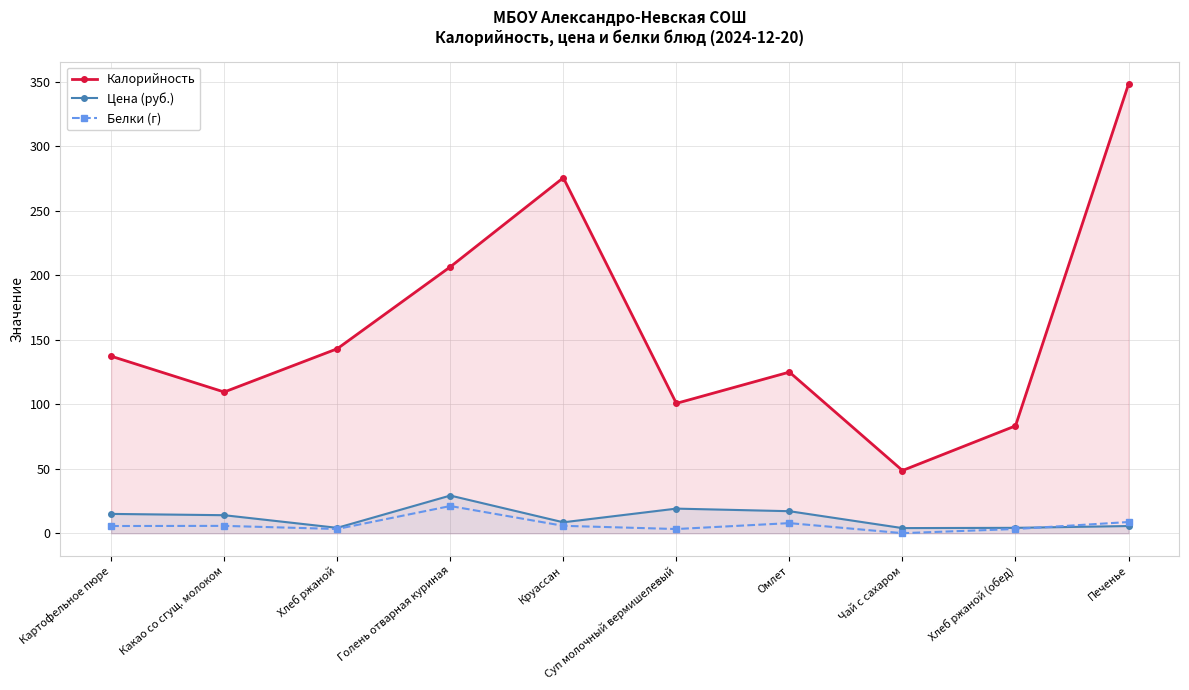

What are all the series names shown in the legend?

Калорийность, Цена (руб.), Белки (г)